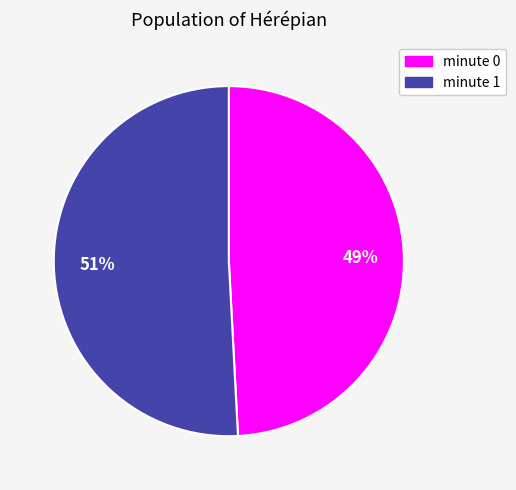

To the nearest percent, what is the average slice percentage?

50%